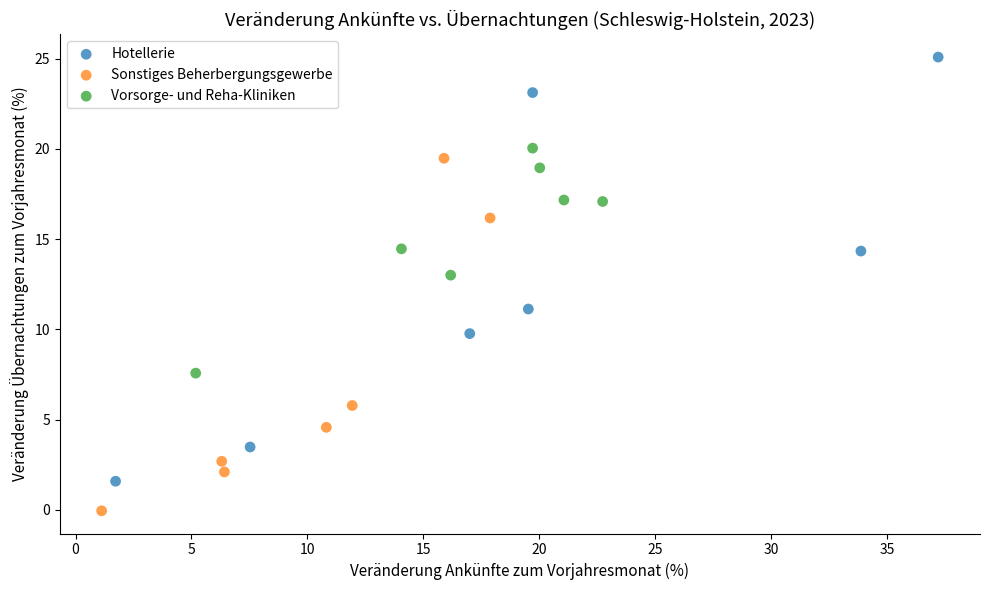

What are all the series names shown in the legend?

Hotellerie, Sonstiges Beherbergungsgewerbe, Vorsorge- und Reha-Kliniken